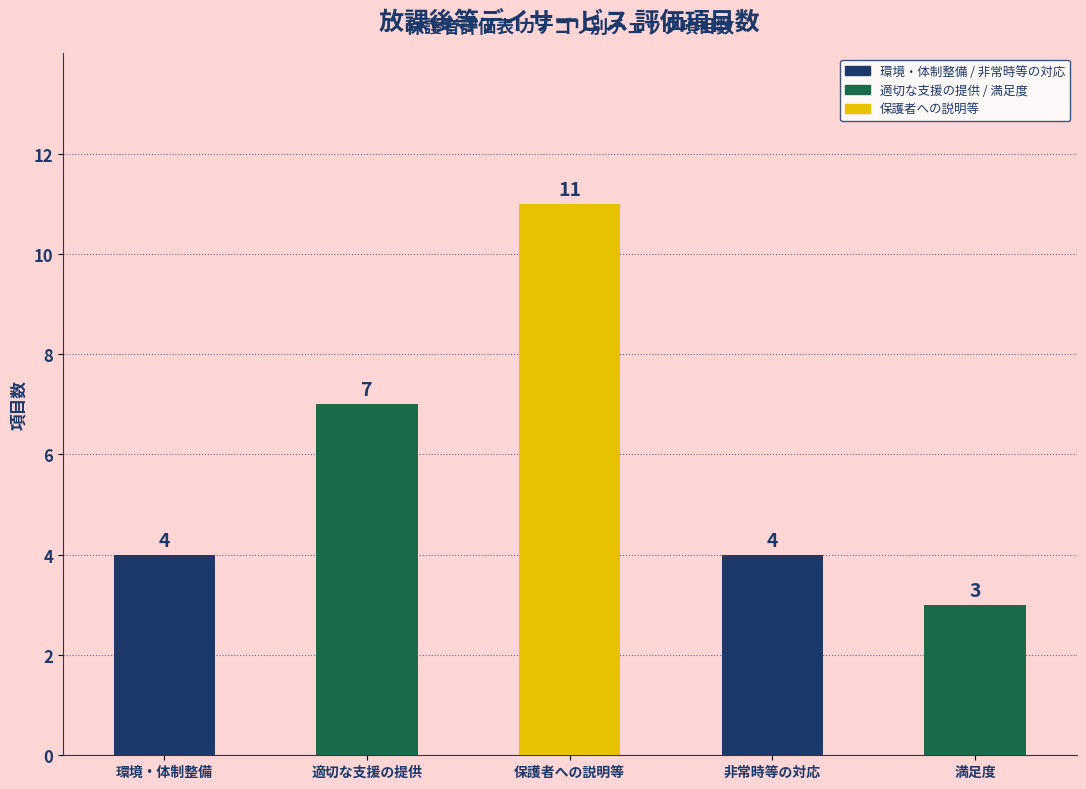

What is the greatest value displayed?

11